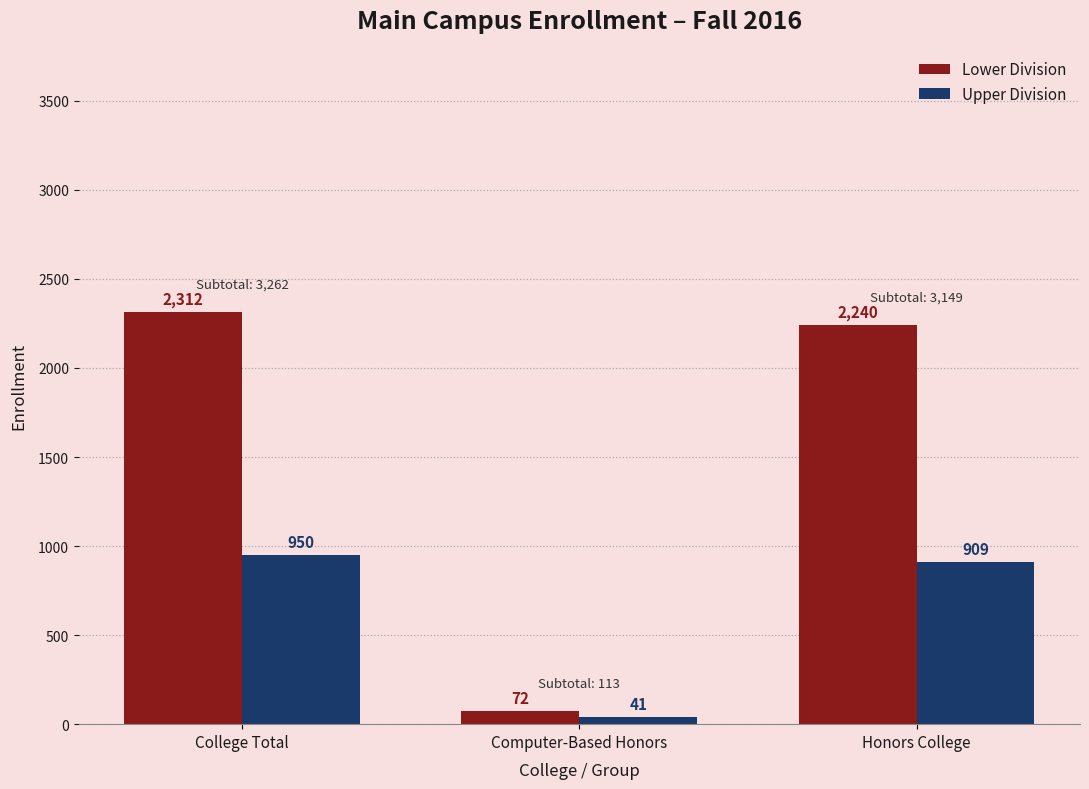

What is the spread (max minus min) of values at College Total?

1362